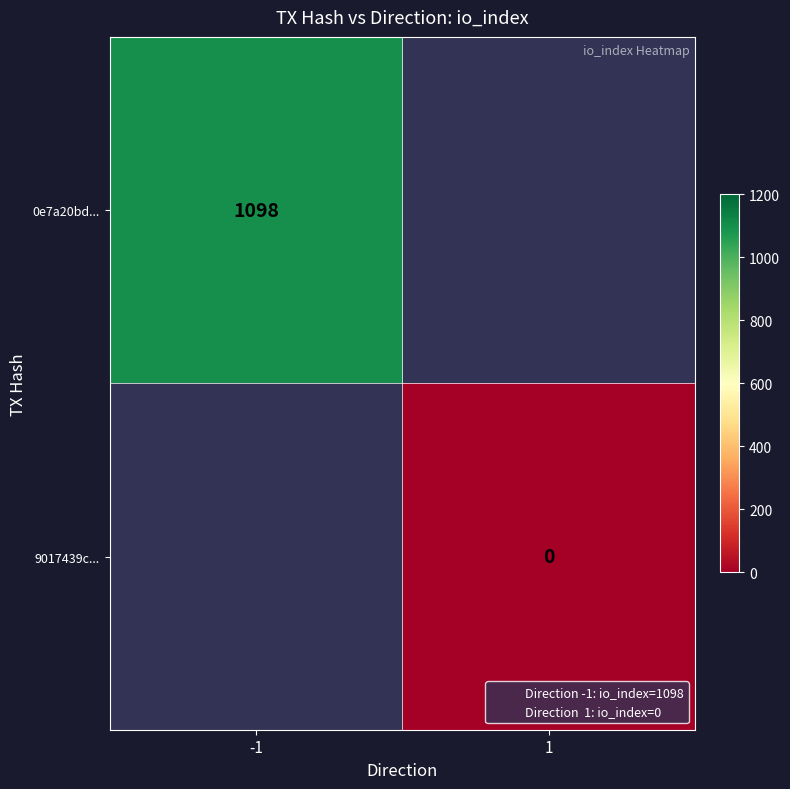

At 1, list the series in order from smallest to largest.

0e7a20bd..., 9017439c...